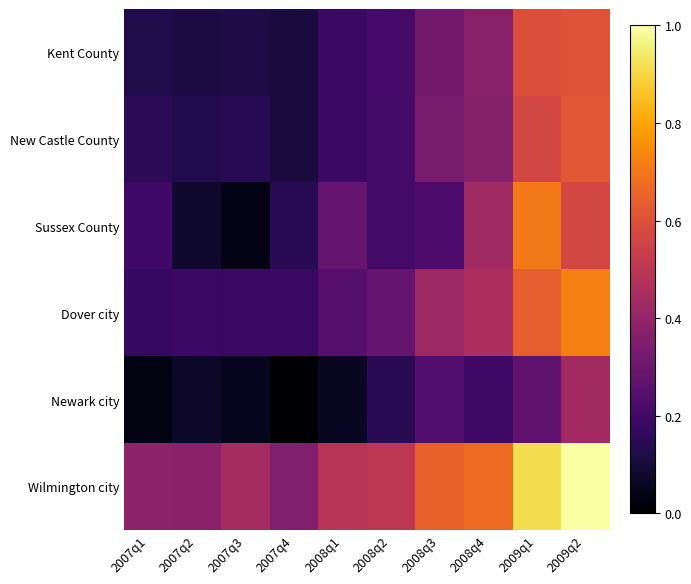

What is the difference between the highest and lowest values at 2007q1?

0.4